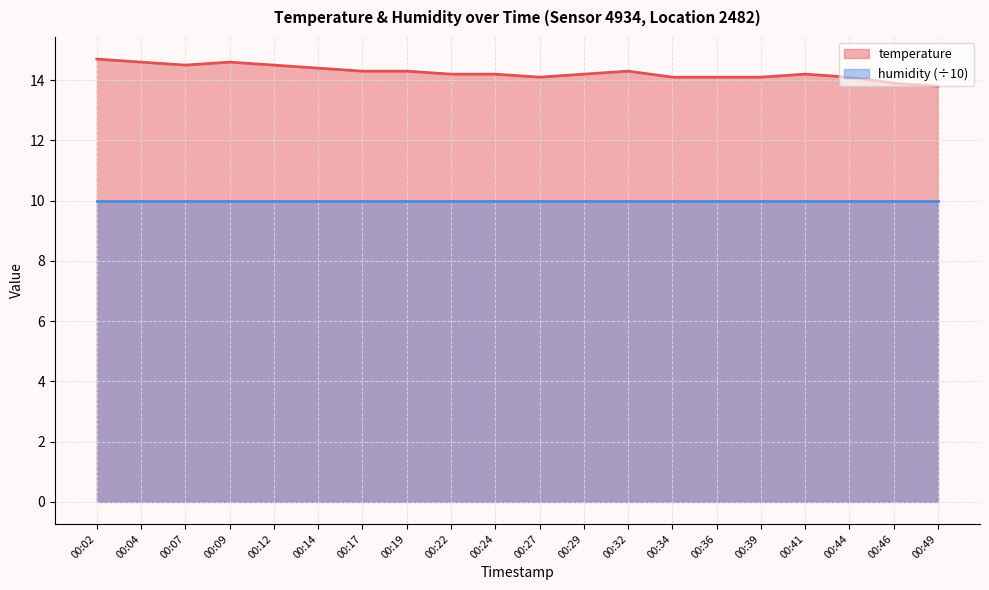

Count the number of values greater than 14.

18